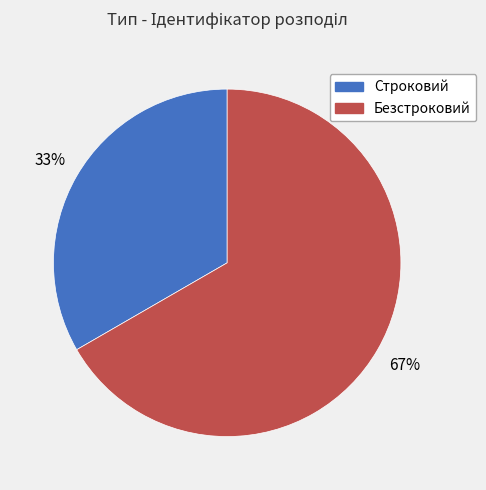

Is it true that Безстроковий is 67% of the pie?

True